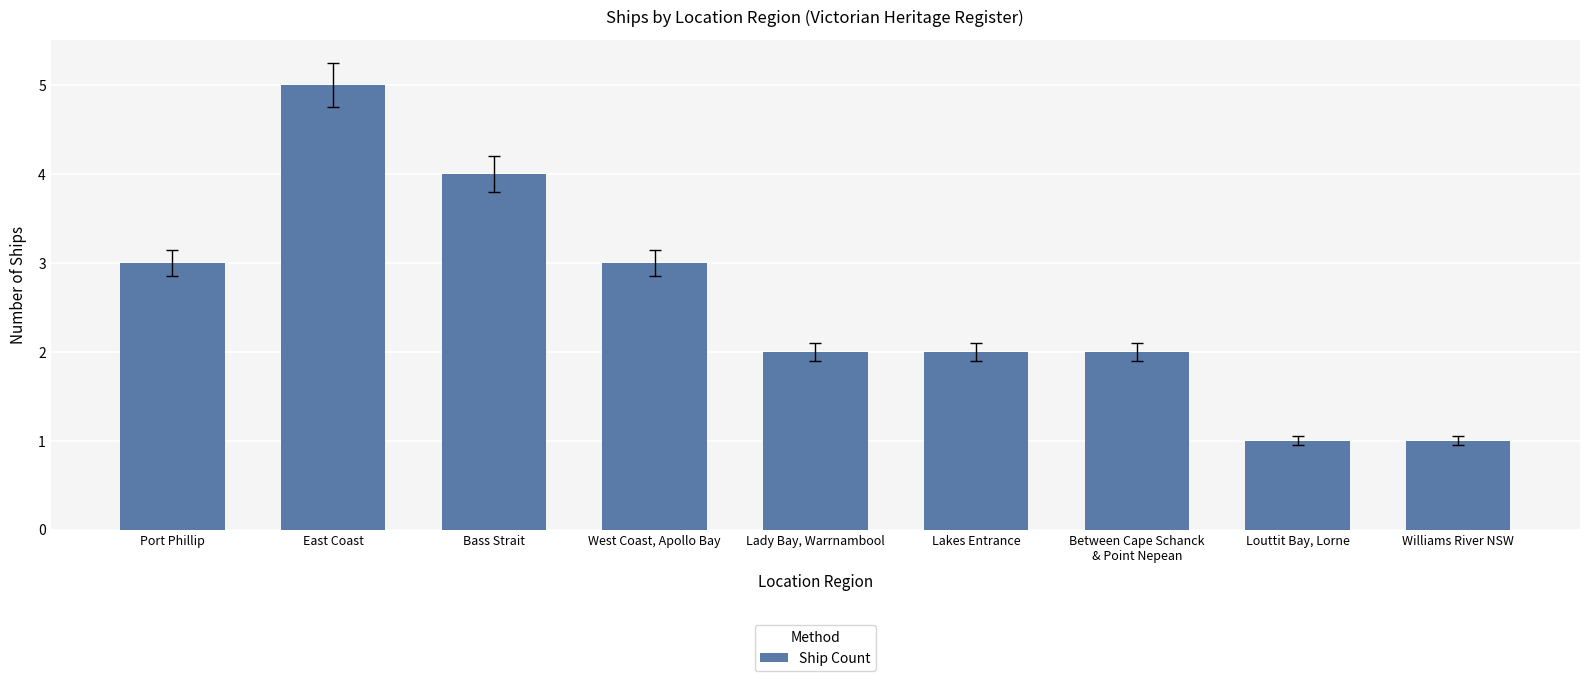

Is it true that the value at Lady Bay, Warrnambool is 1?

False